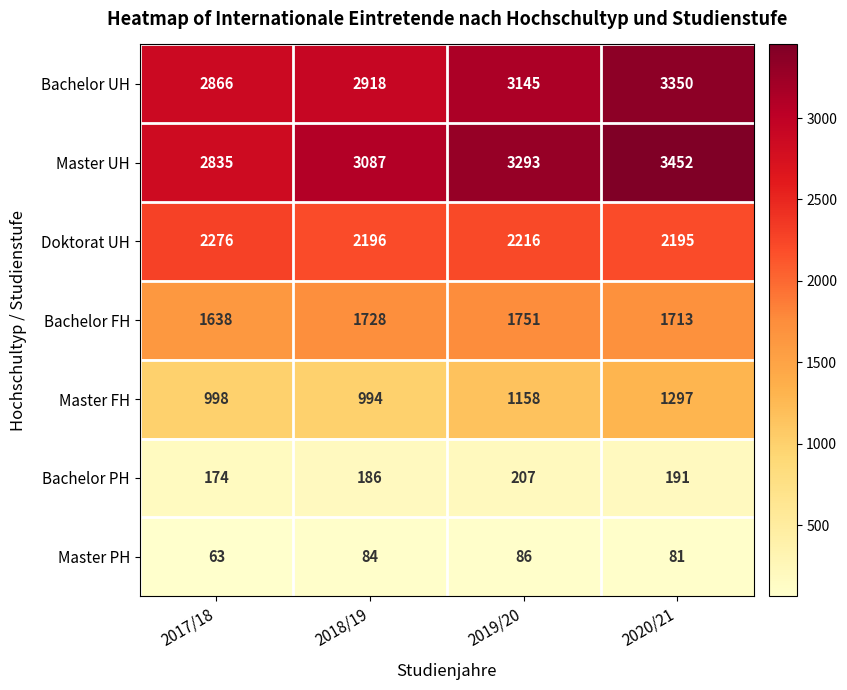

Where is Bachelor UH nearest to the value 3108?

2019/20